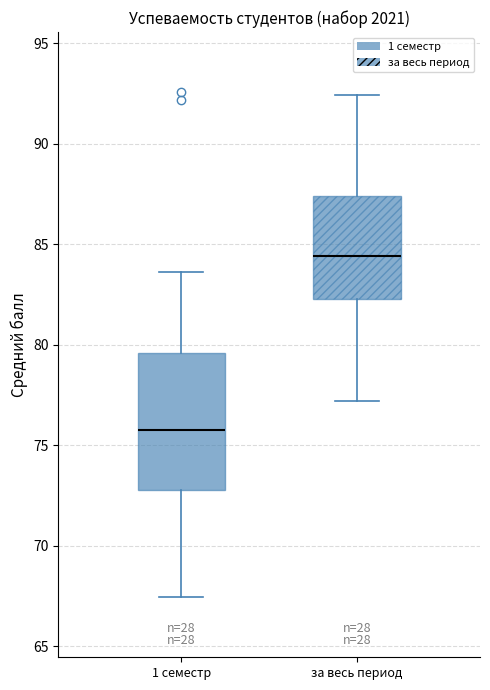

Comparing the boxes themselves (not the whiskers), which one is the tallest?

1 семестр